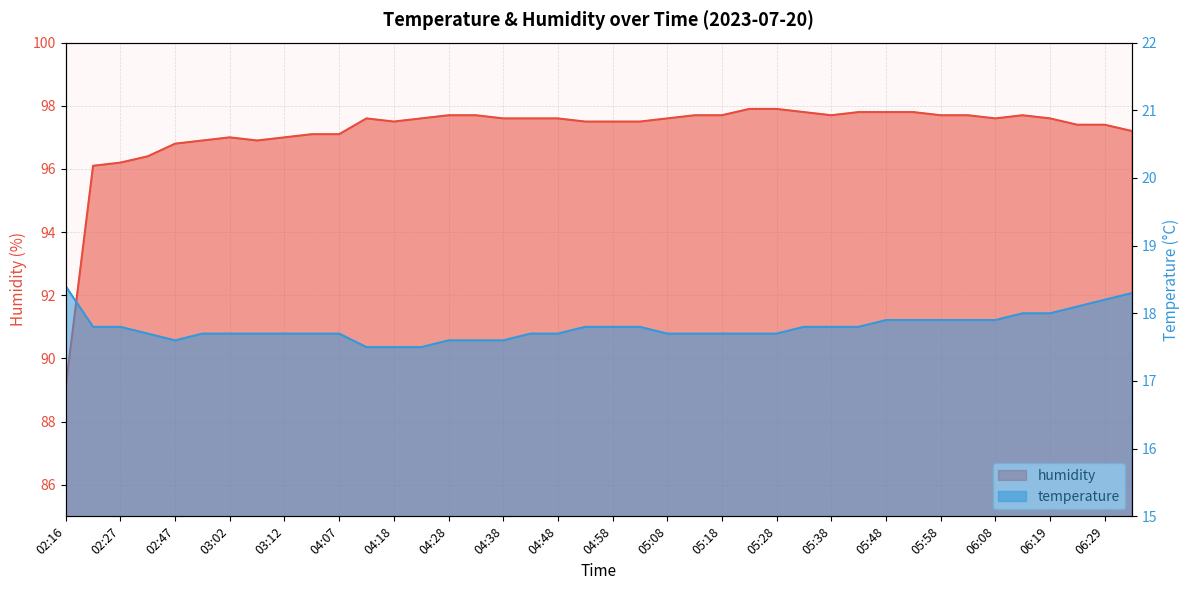

What value does the humidity series have at 03:12?

97.0